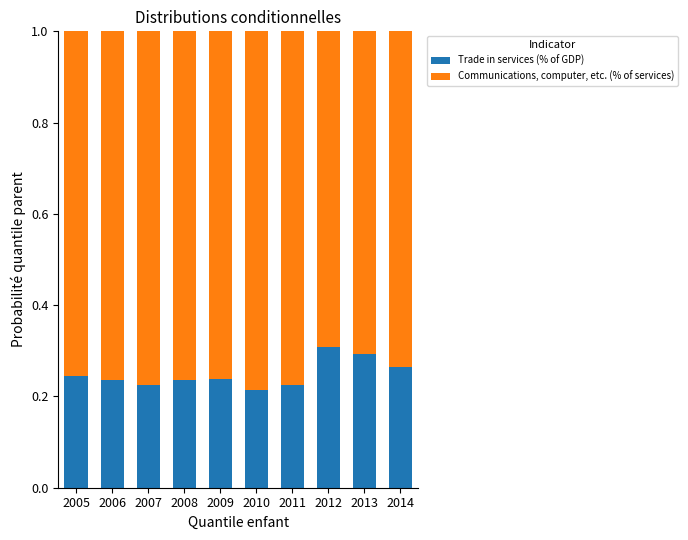

What is the sum of the Trade in services (% of GDP) values at 2008 and 2007?

0.5